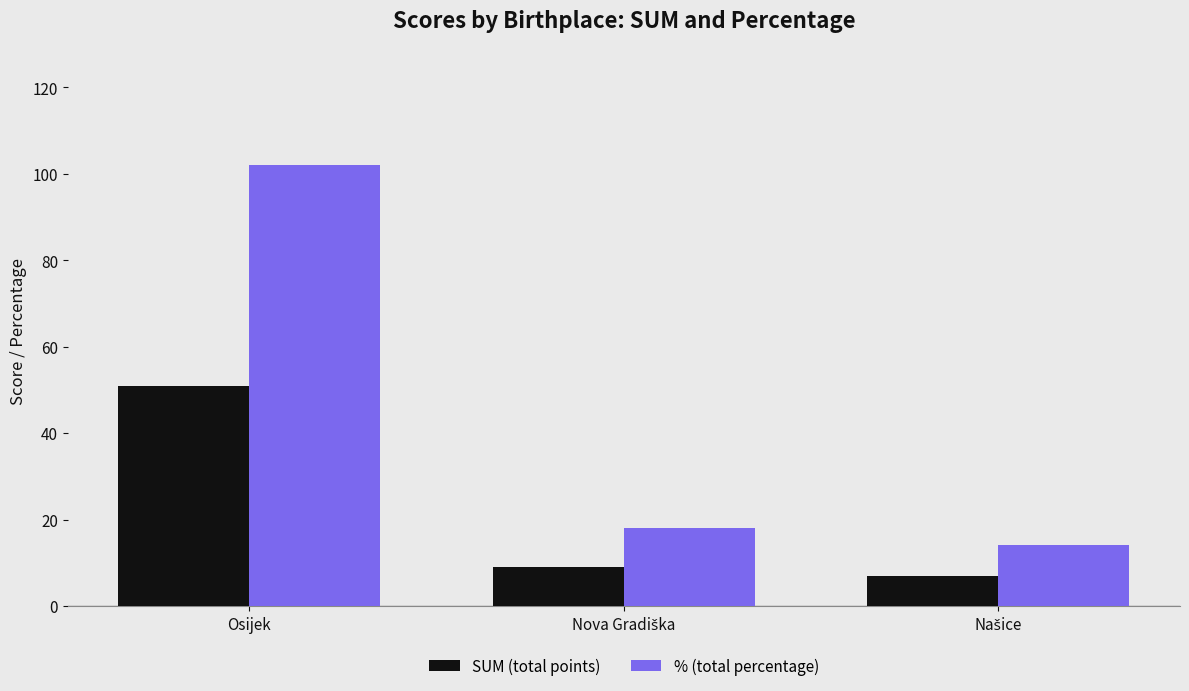

Rank the series at Osijek from highest to lowest value.

% (total percentage), SUM (total points)